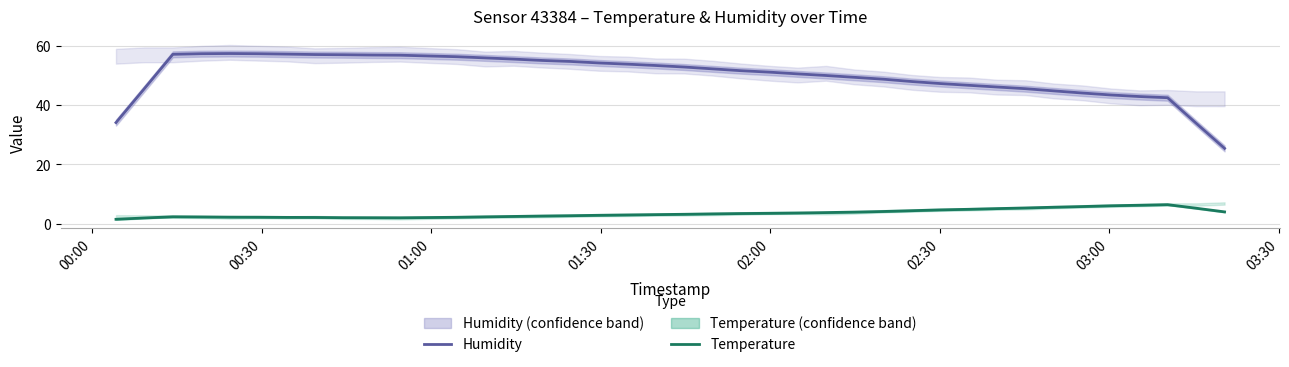

What is the highest value of the Humidity series?

57.5